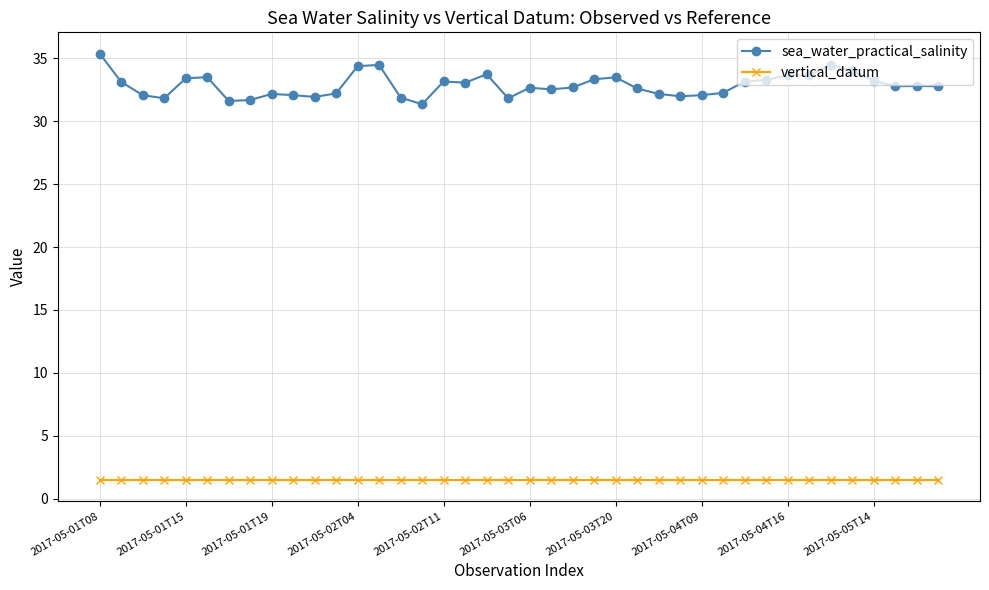

True or false: sea_water_practical_salinity and vertical_datum cross at least once.

False